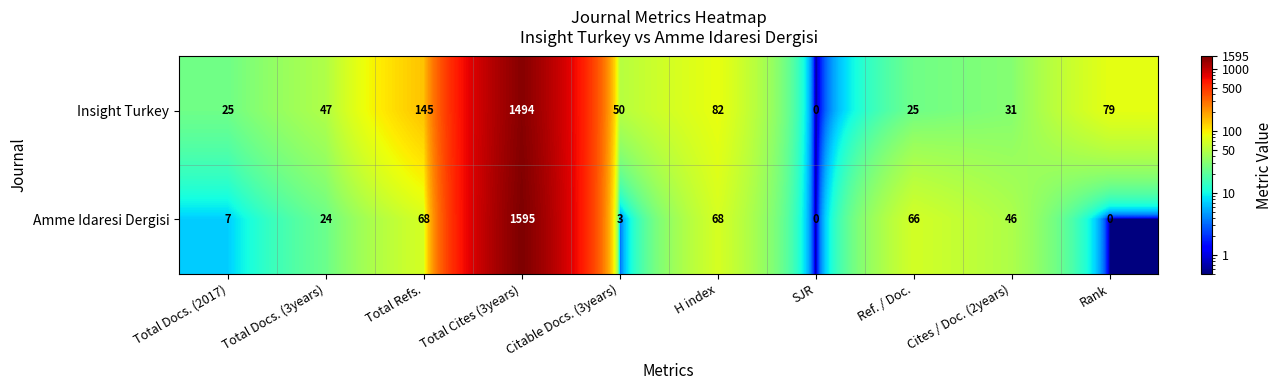

How many values in Amme Idaresi Dergisi are above zero?

8